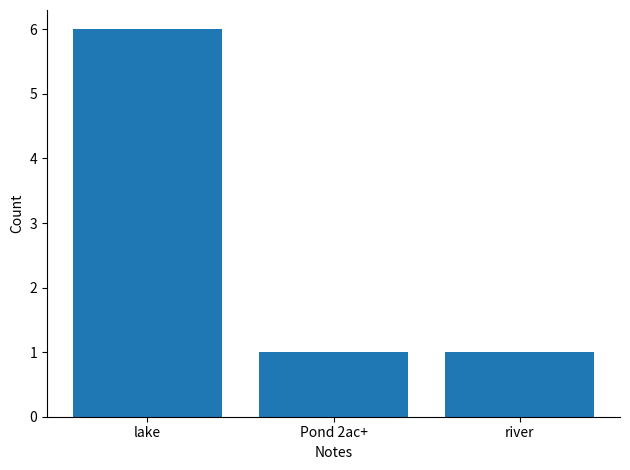

What position from the right is river?

1